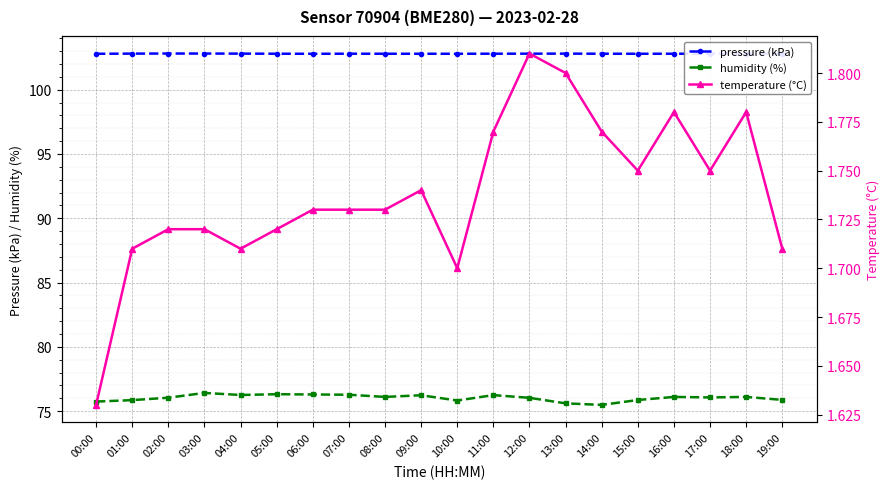

True or false: humidity (%) and pressure (kPa) cross at least once.

False